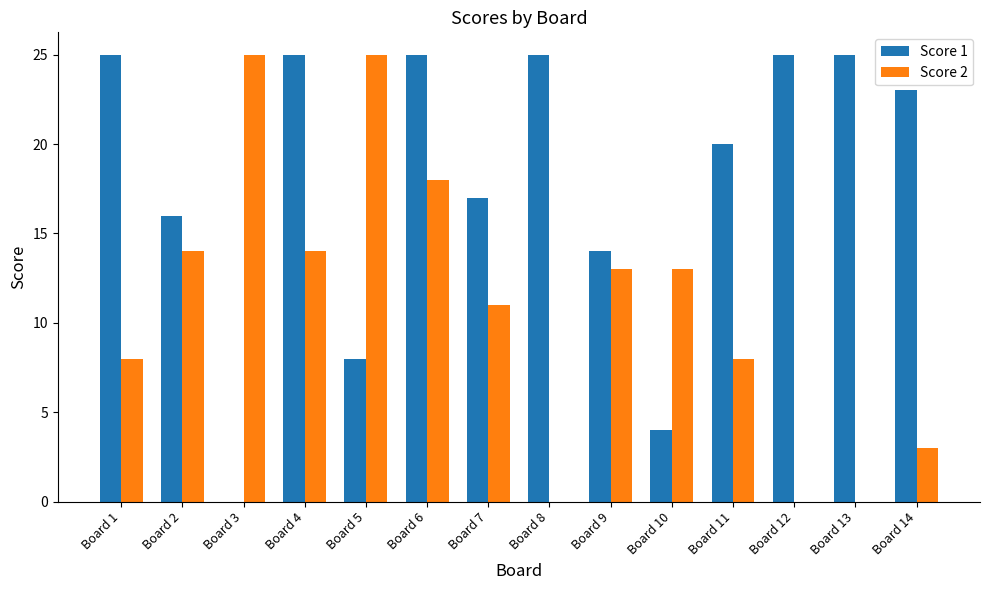

How many categories are shown in the chart?

14